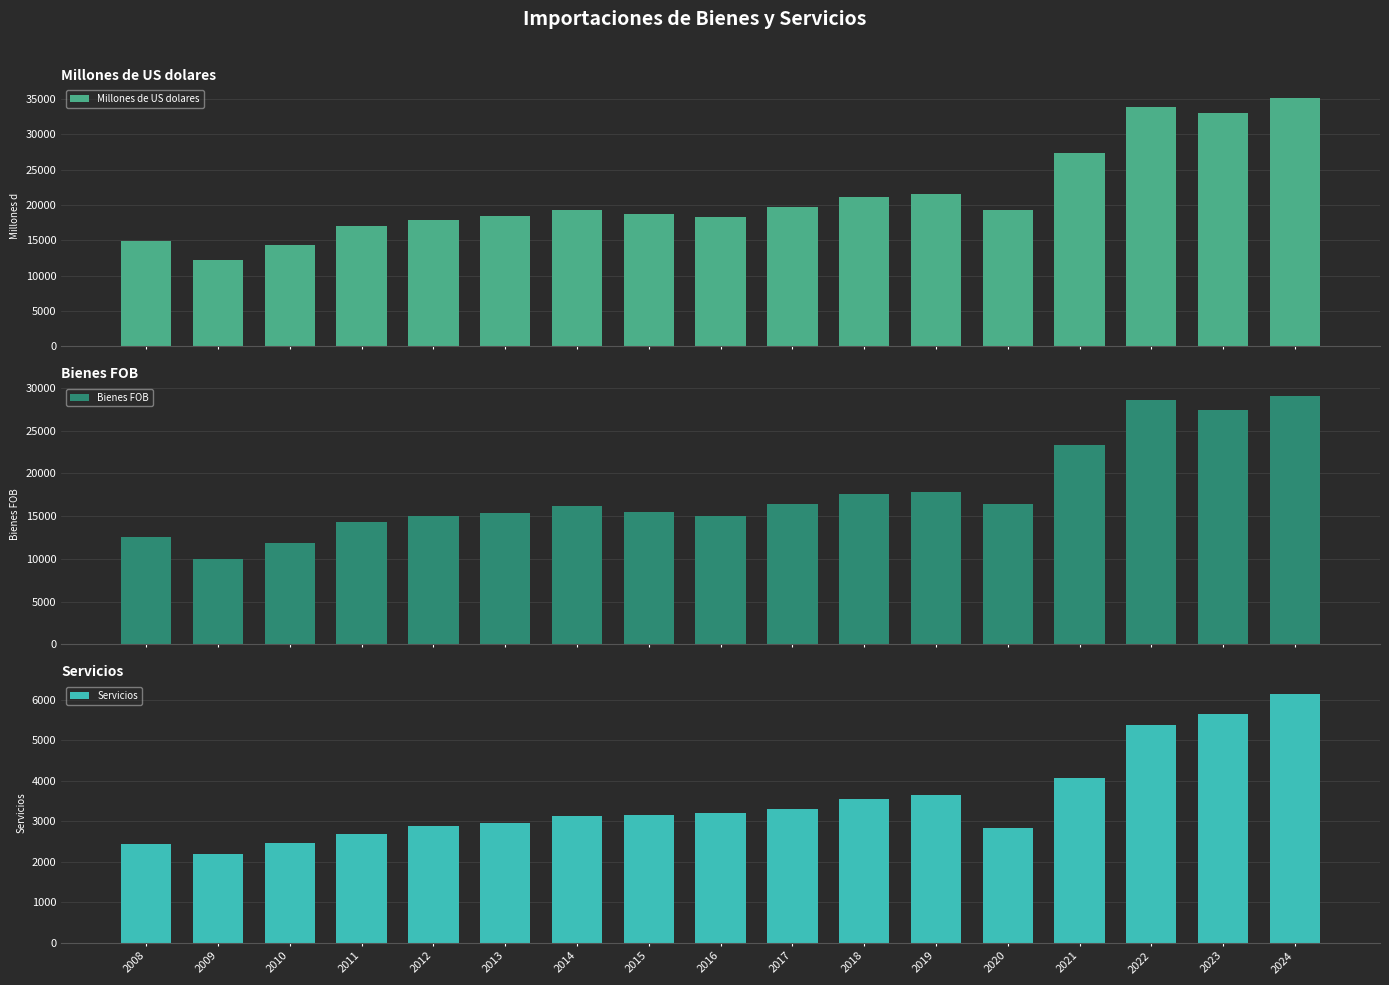

What is the average value of the Servicios series?

3507.7